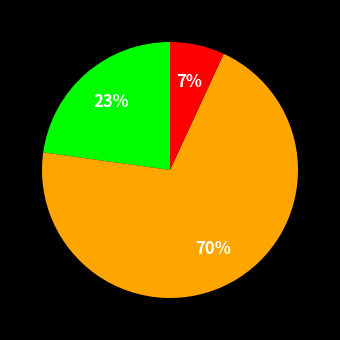

To the nearest percent, what is the average slice percentage?

33%